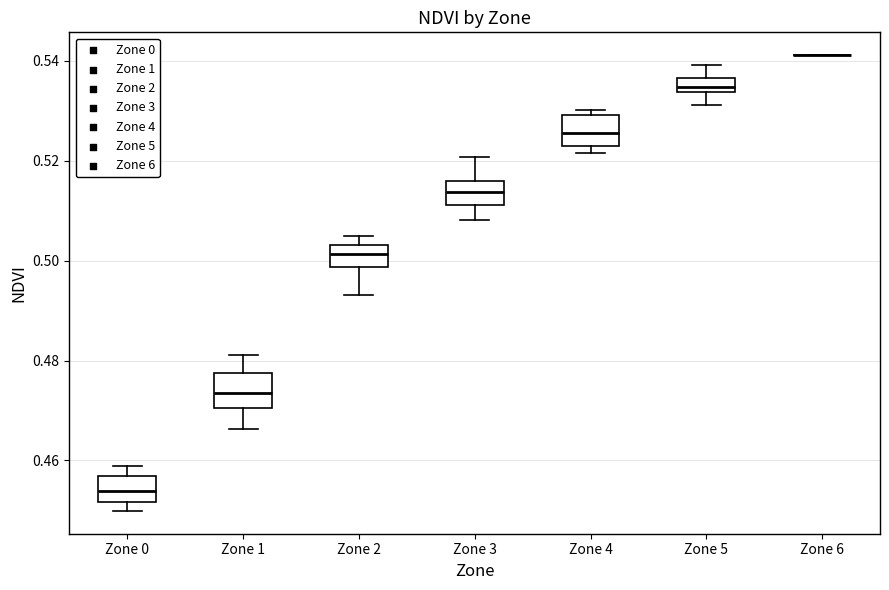

Where is the lower edge of the box for Zone 2 on the y-axis? The values are not printed on the chart, so give them approximately, as read against the axis.

0.498